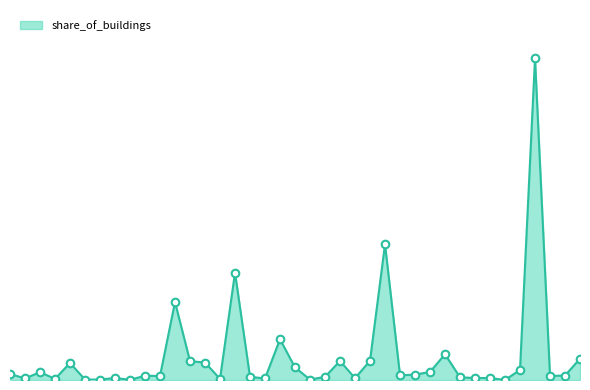

Is this an area chart (filled region under the line)?

Yes